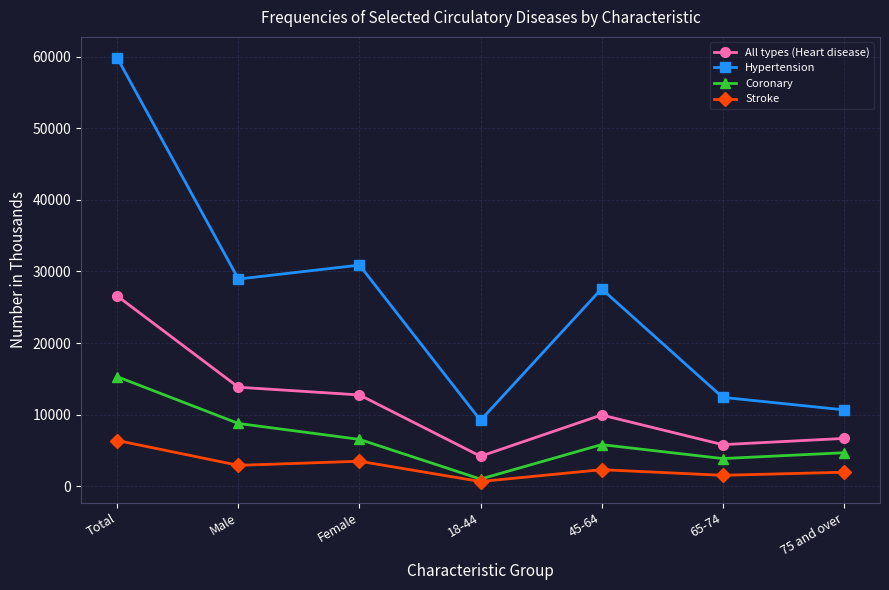

True or false: Coronary has more than 0 interior local peaks.

True